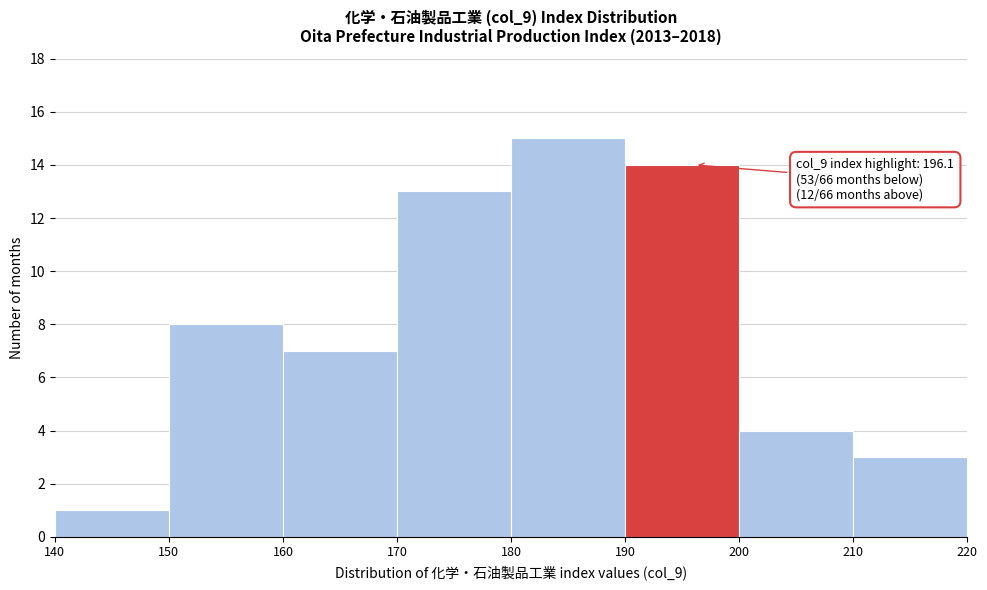

Which range on the x-axis has the tallest bar?

180 to 190